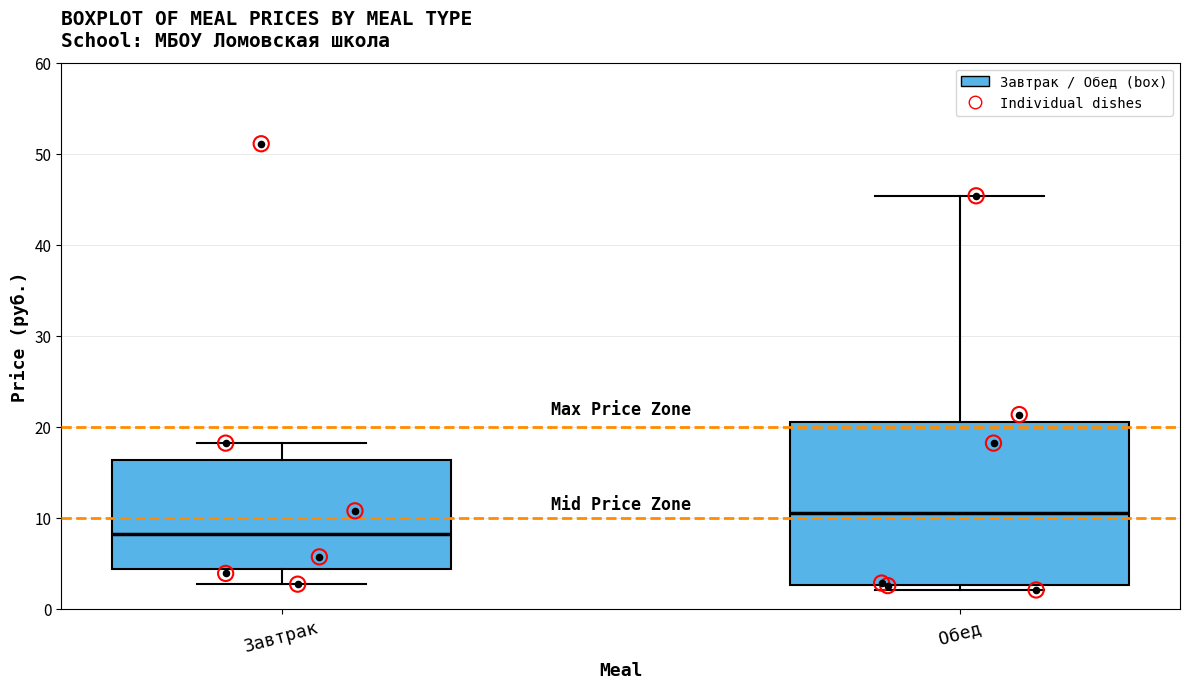

Which box's median line is the highest?

Обед